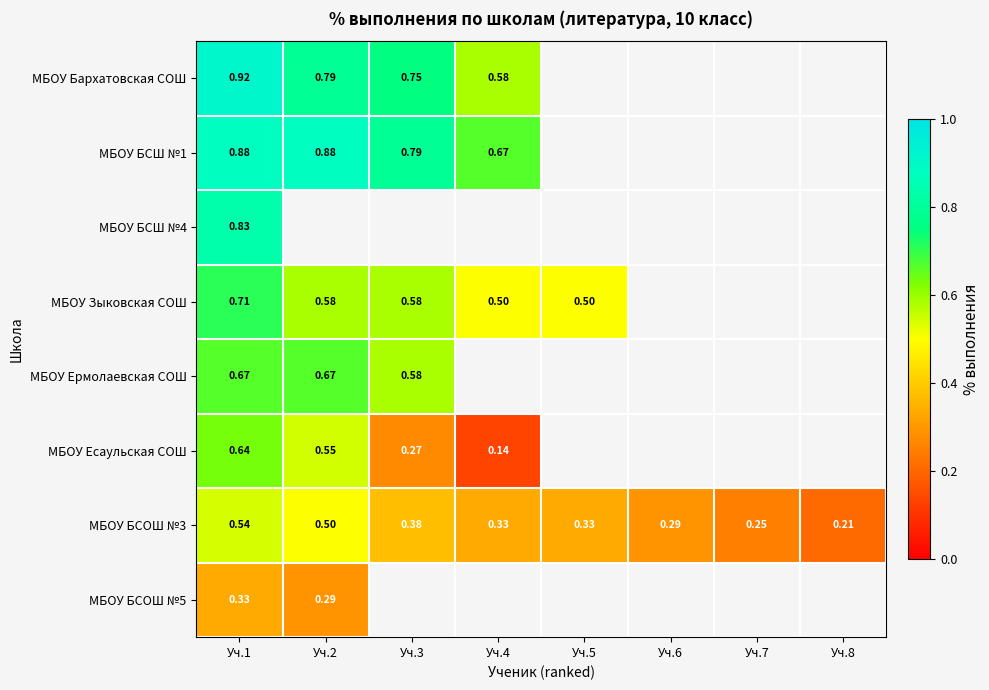

What is the smallest value displayed?

0.1